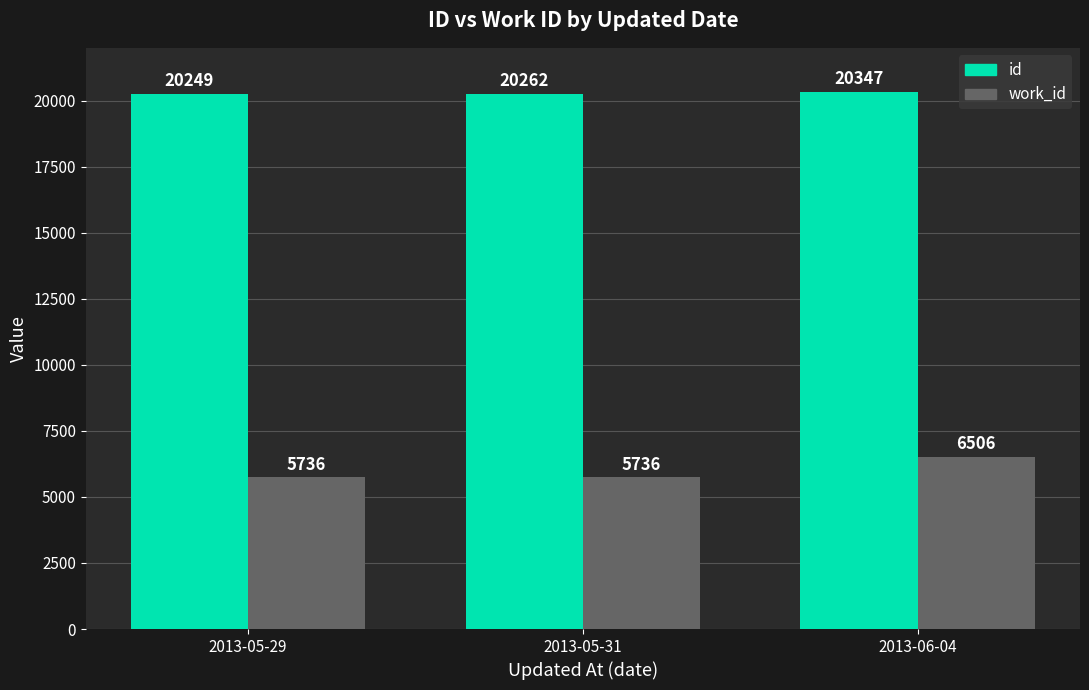

Which series has the widest spread of values?

work_id